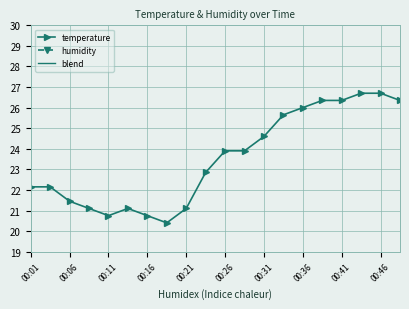

At which label does temperature first exceed 23?

00:26